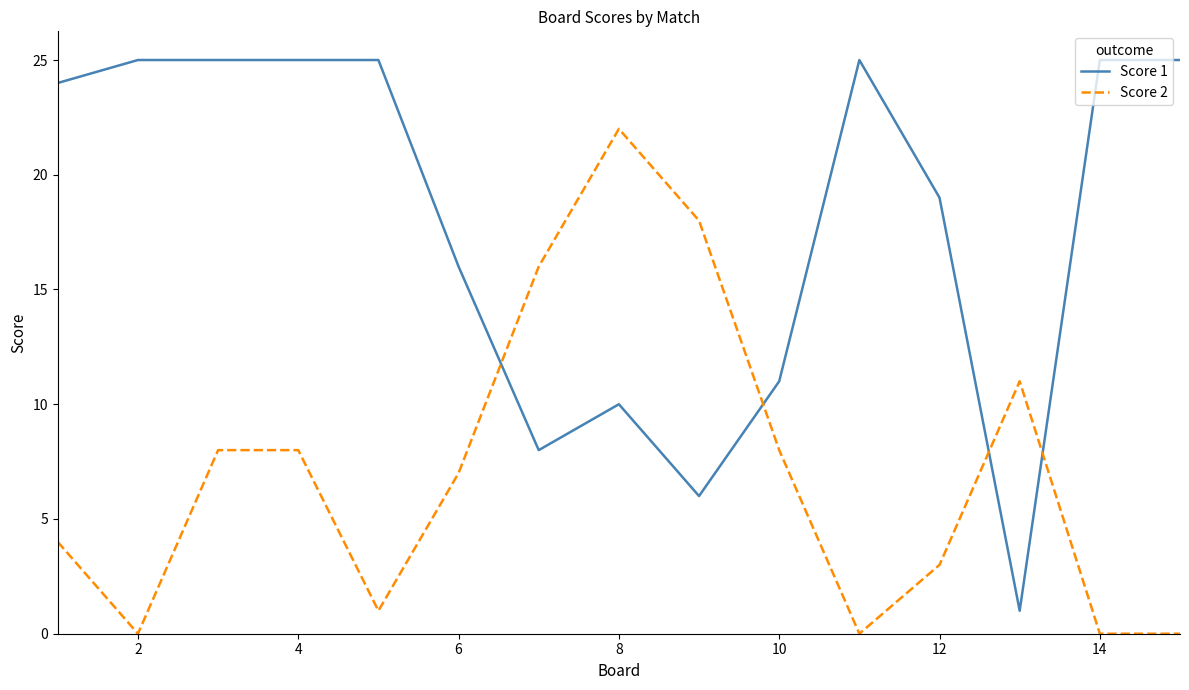

List the series in order of their peak value, highest first.

Score 1, Score 2